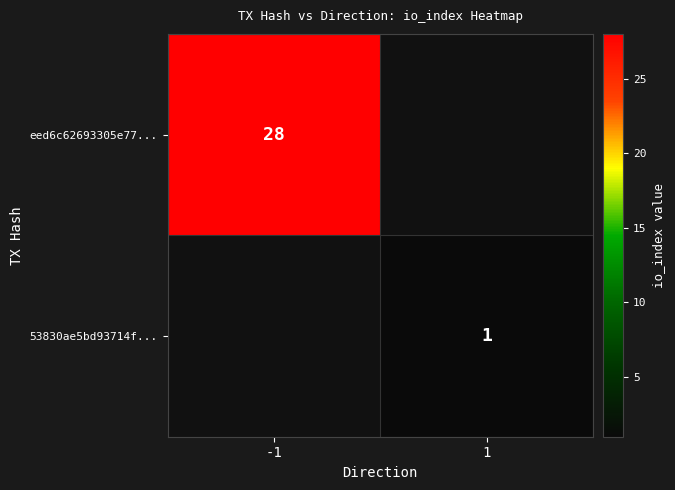

The value of eed6c62693305e77... at -1 is 9. True or false?

False